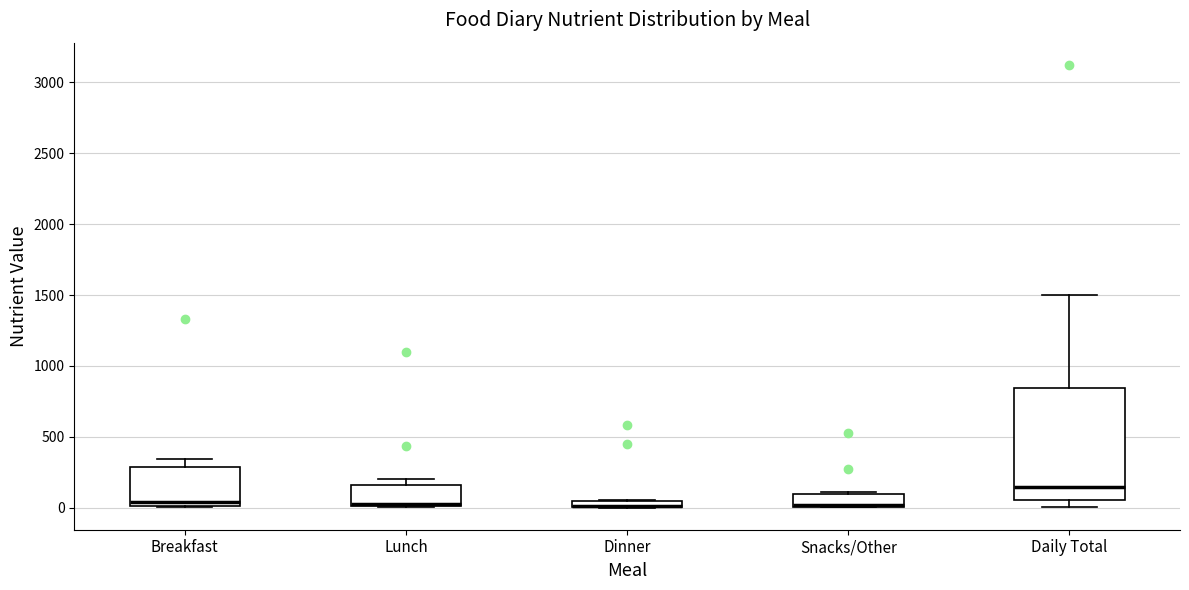

Which box is the tallest, from its lower edge to its upper edge?

Daily Total